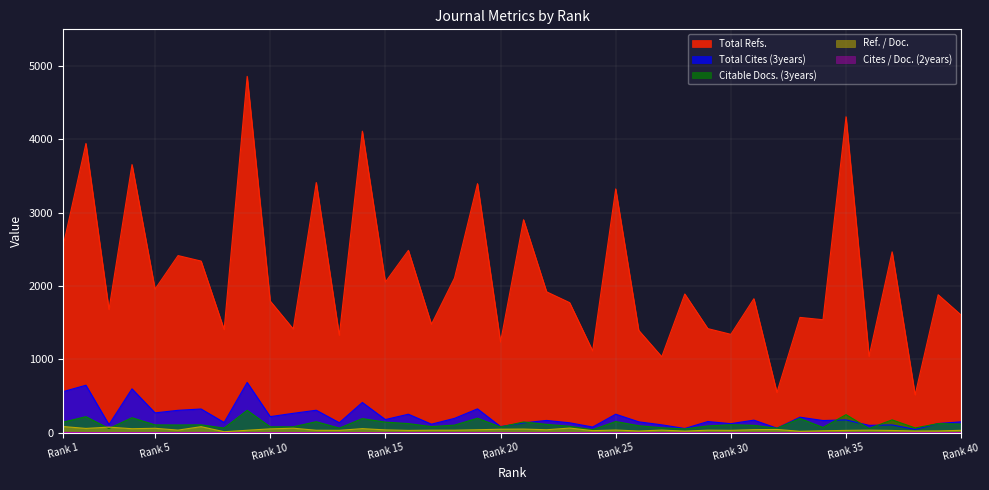

How many values in the Total Refs. series are below 1881?

20